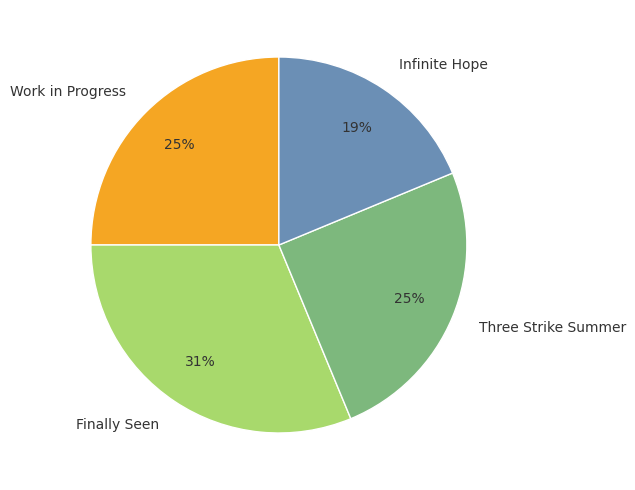

Do Work in Progress and Infinite Hope together represent more than half of the pie?

No